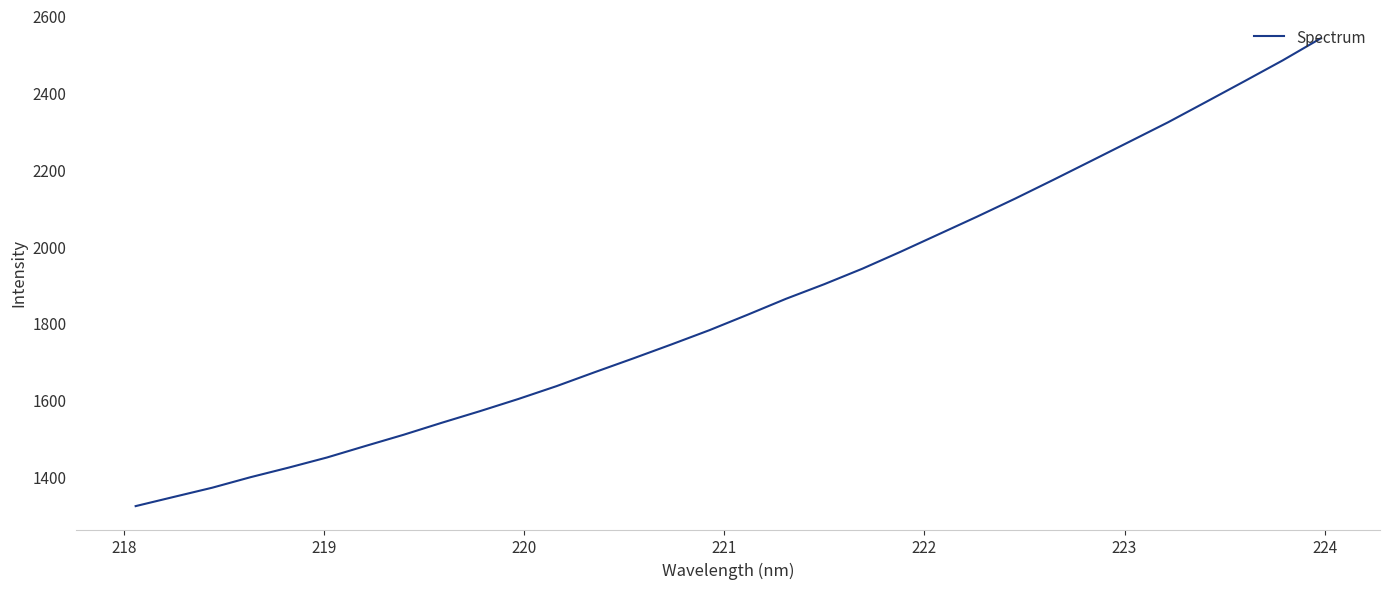

What is the smallest value displayed?

1323.3